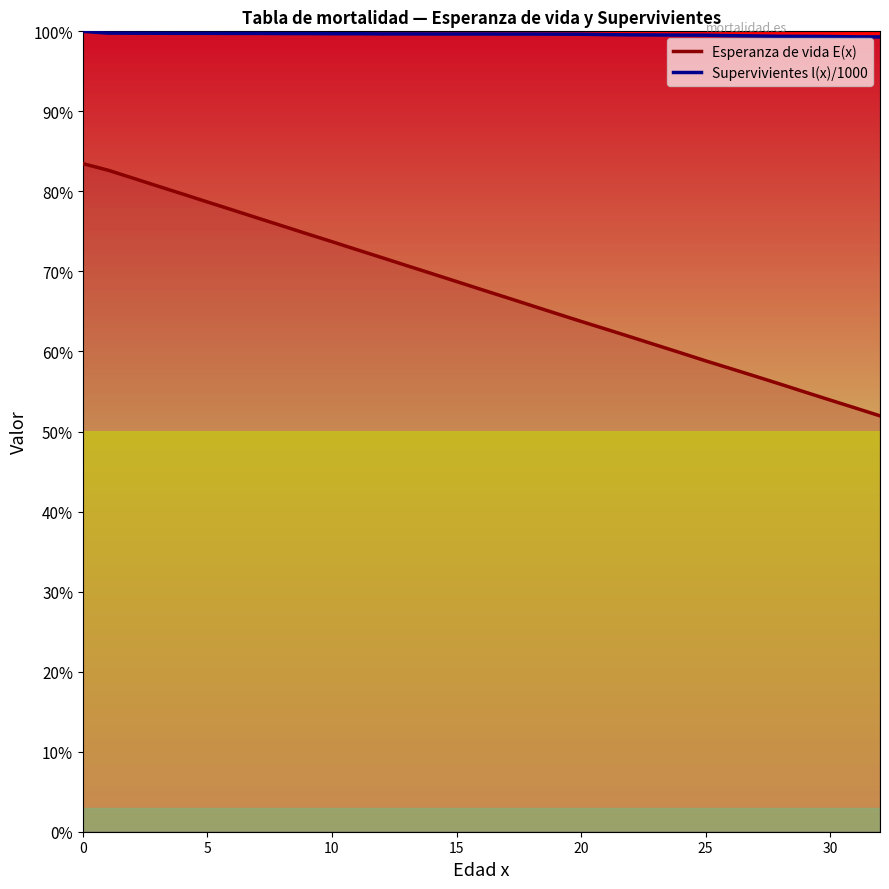

The Esperanza de vida E(x) series shows 70.7 at 13. True or false?

True